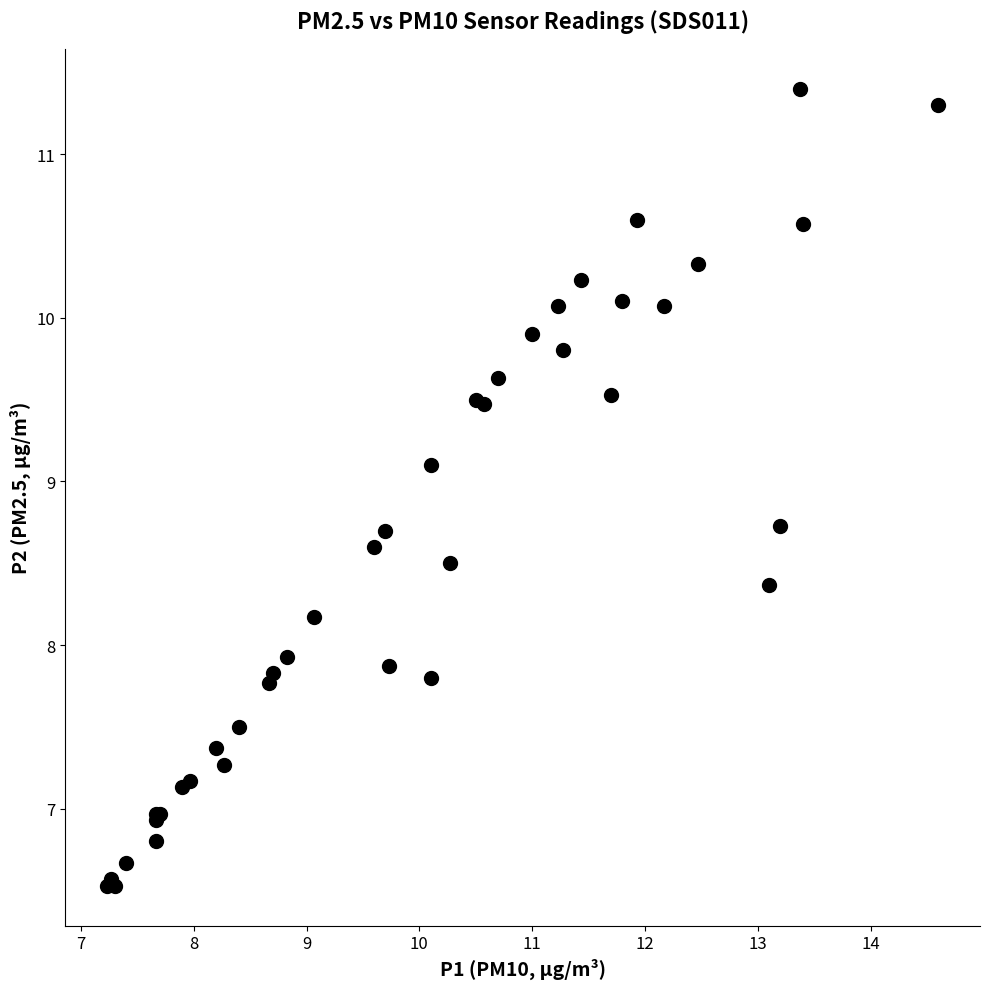

What Y value in the scatter plot is closest to 8?

7.9